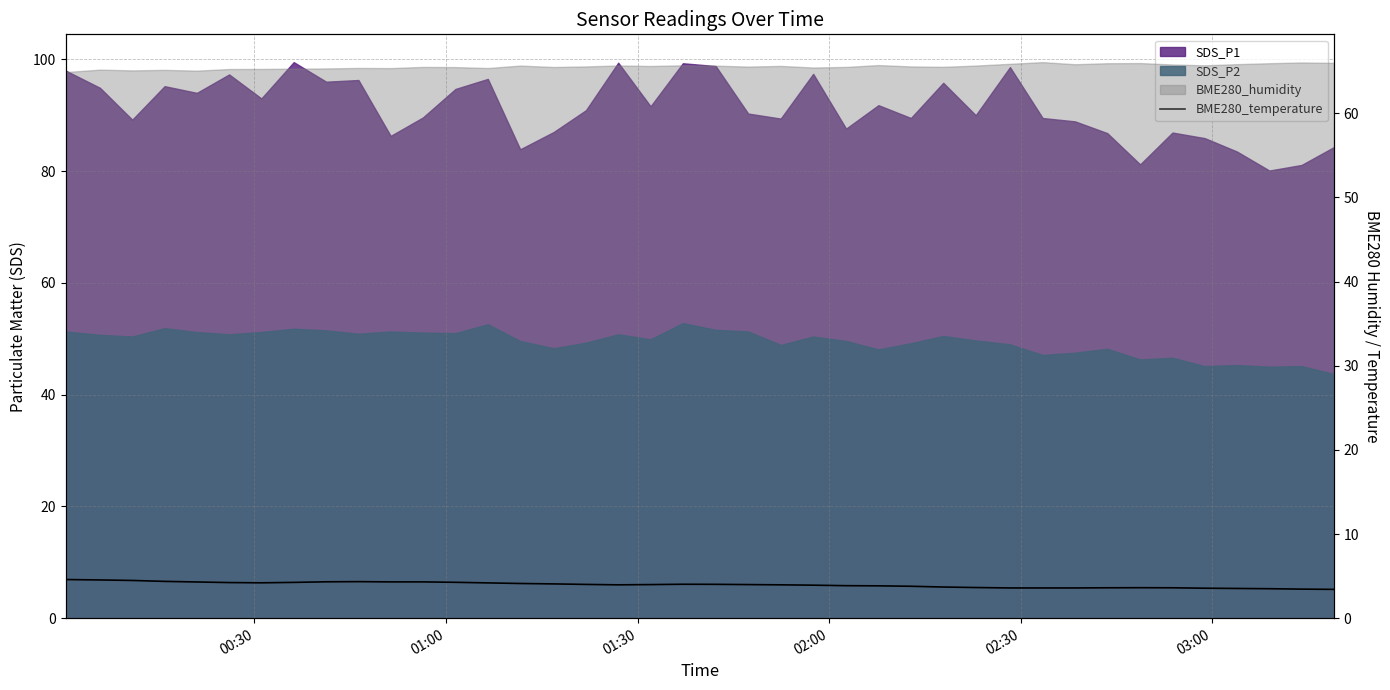

What is the minimum value shown in the chart?

3.4